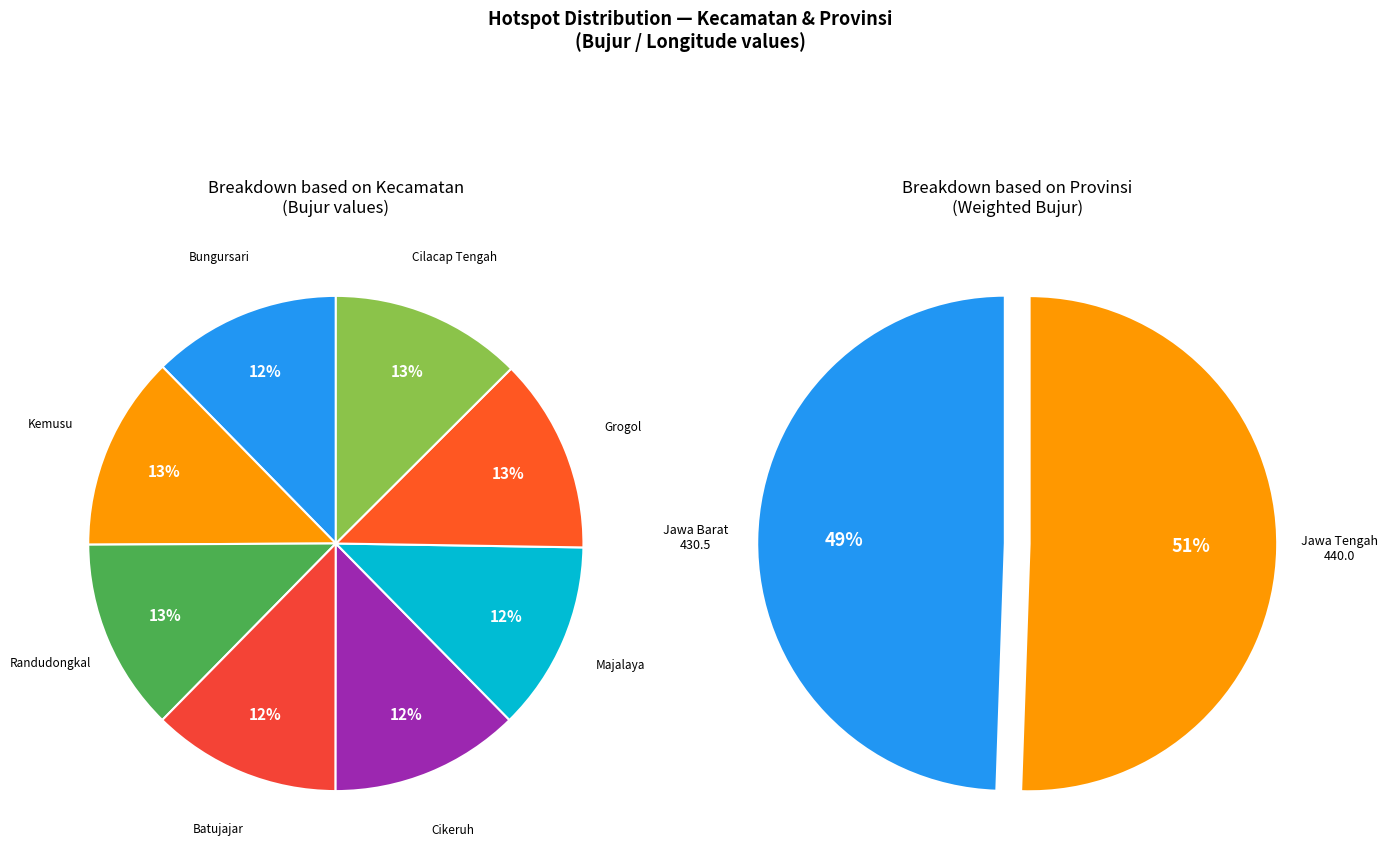

Rank the categories by value from lowest to highest.

Bungursari, Batujajar, Majalaya, Cikeruh, Cilacap Tengah, Randudongkal, Grogol, Kemusu